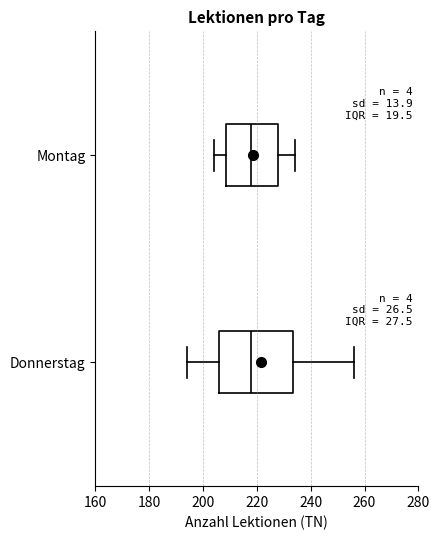

Reading bottom to top, transcribe this box plot: for each box, give where its median line is, the range the box spans, and where its two whiskers end, as read against the x-axis. The values are not printed on the chart, so give them approximately, as read against the axis.

Donnerstag: median 218, box 206 to 234, whiskers 194 to 256
Montag: median 218, box 208 to 228, whiskers 204 to 234